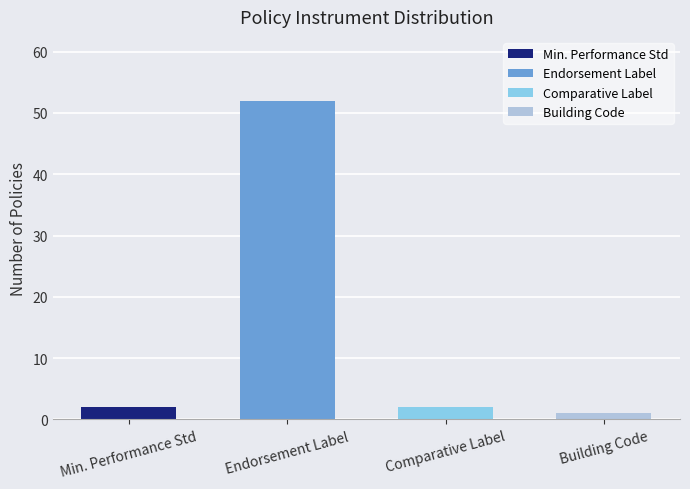

Between Endorsement Label and Comparative Label, which is larger?

Endorsement Label